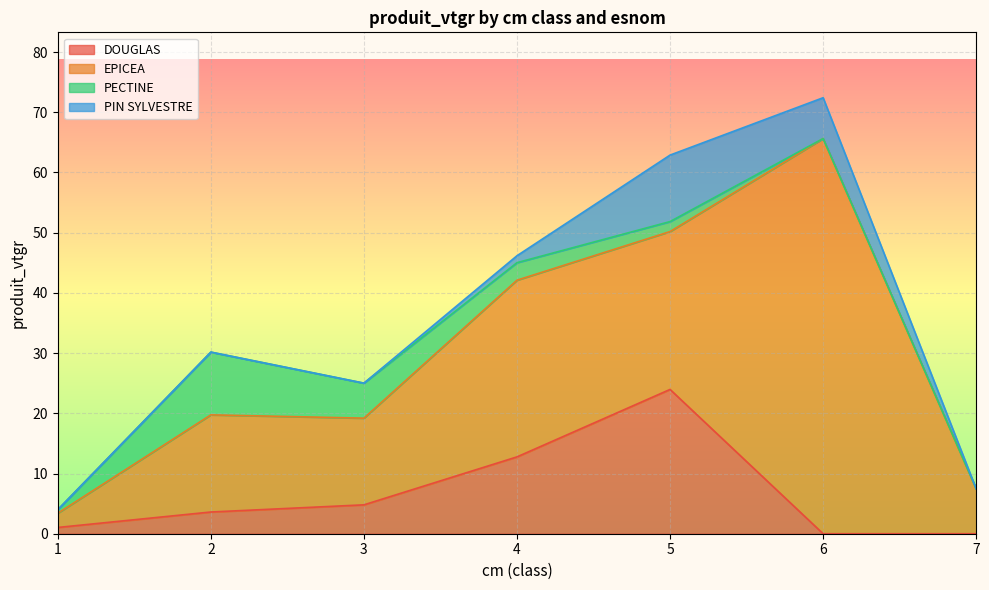

The value of PECTINE at 1 is 0.6. True or false?

True